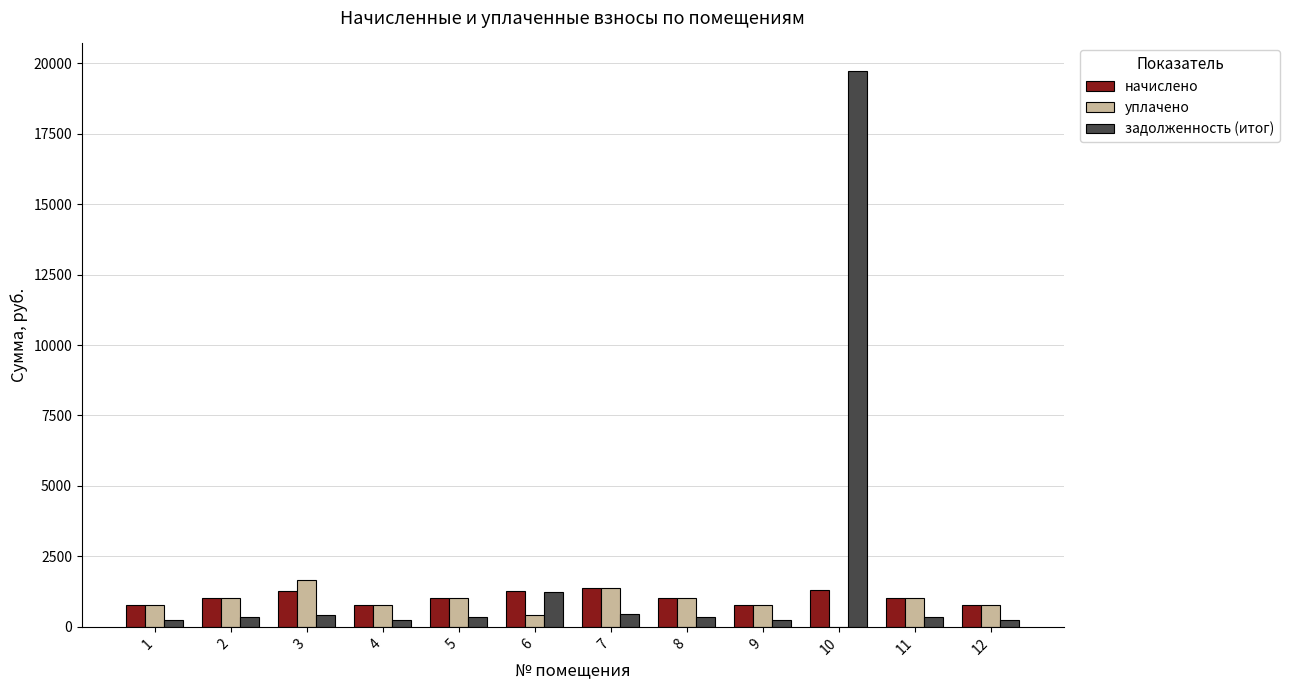

How many groups of bars are there?

12